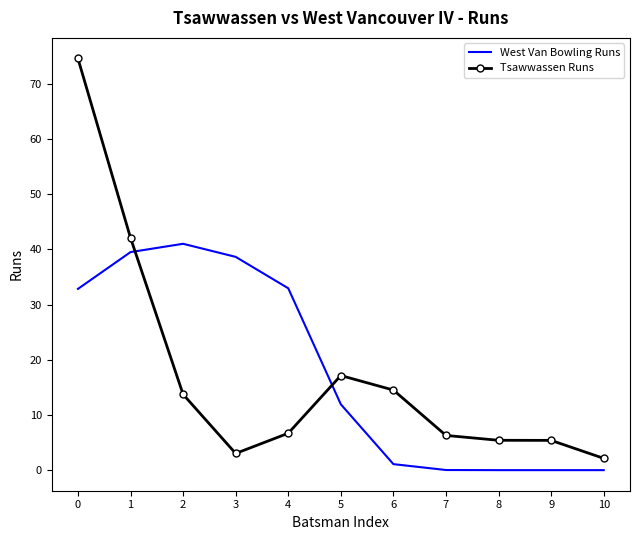

Is the value of West Van Bowling Runs at 0 greater than the value of Tsawwassen Runs at 8?

Yes